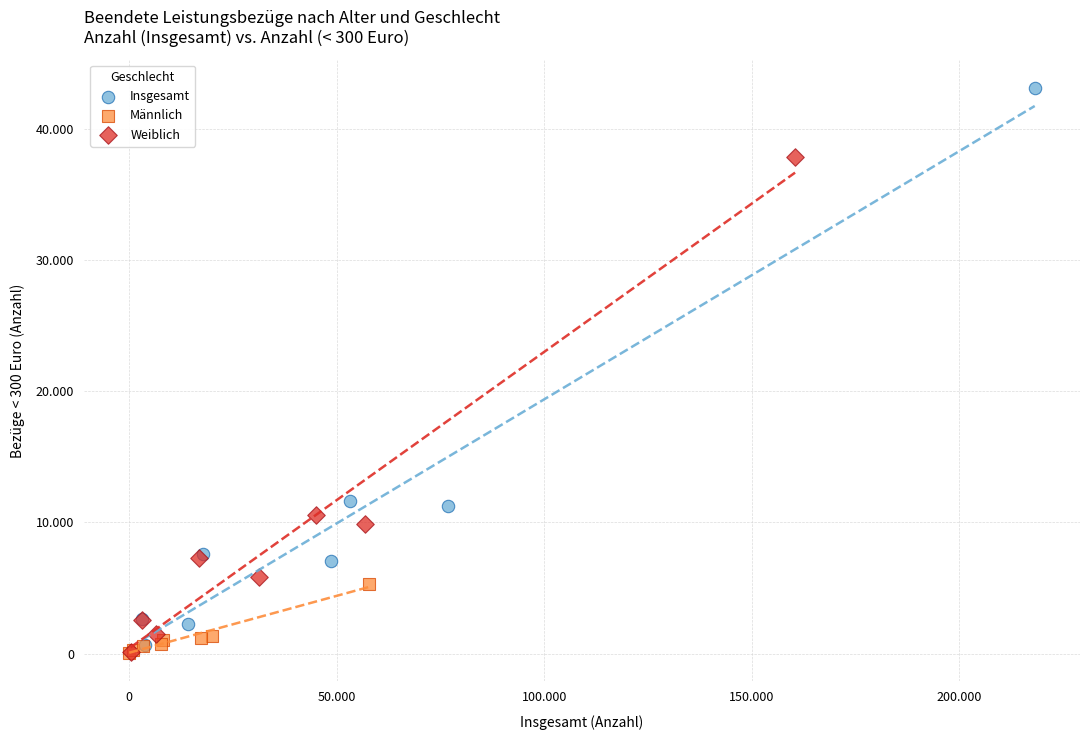

Which series has the widest spread of Y values?

Insgesamt